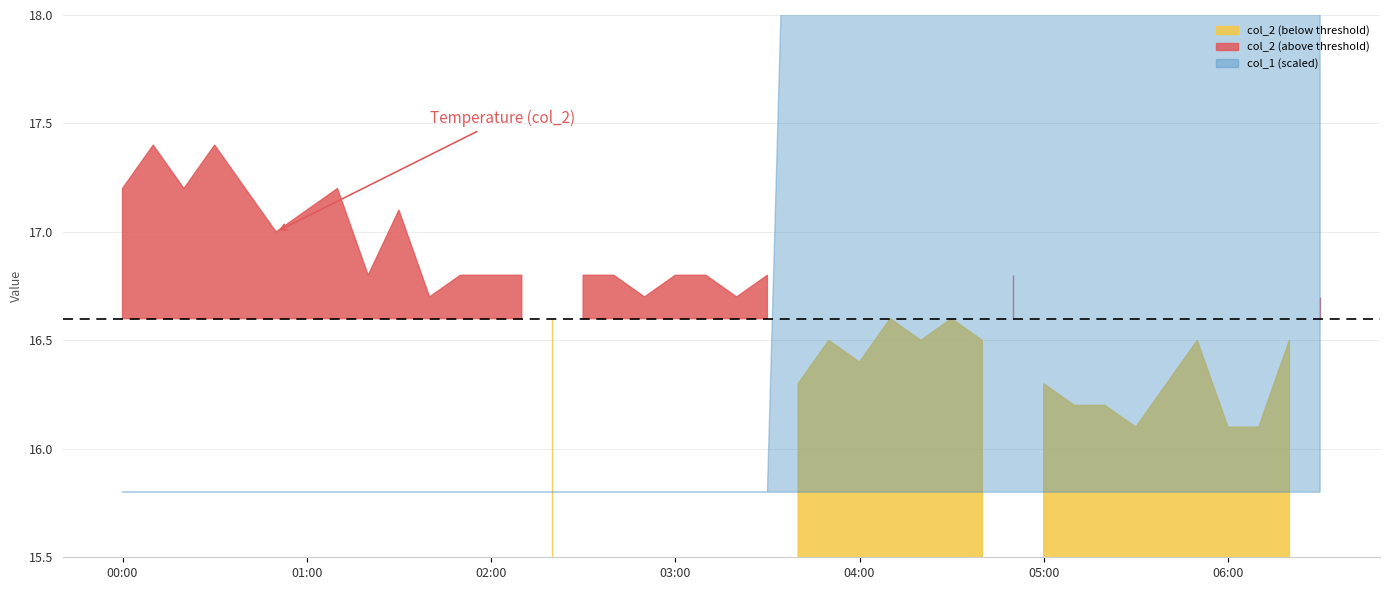

True or false: col_2 and col_1 cross at least once.

False